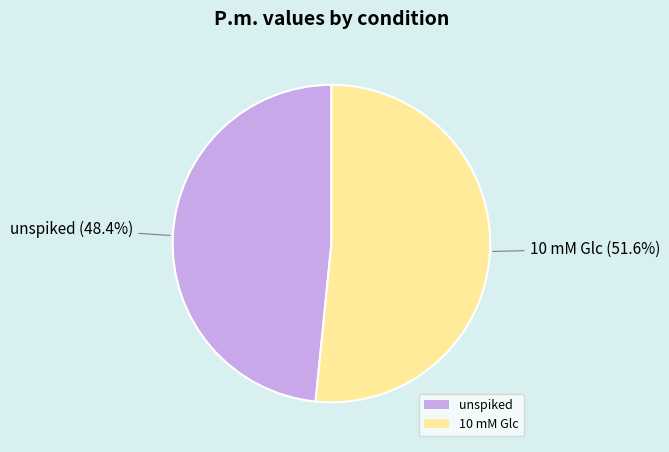

What is the ratio of the value at 10 mM Glc to the value at unspiked?

1.1